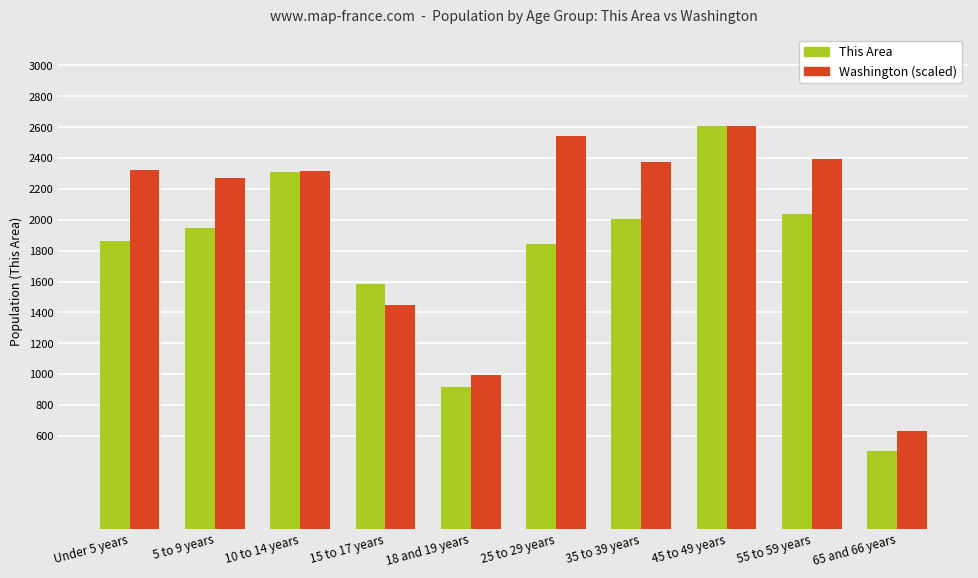

What position from the left is 25 to 29 years?

6